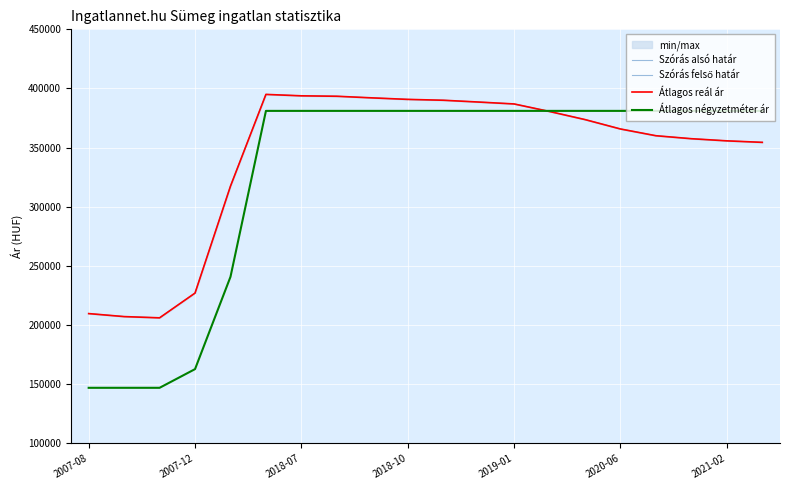

True or false: Átlagos reál ár has more than 0 interior local peaks.

True